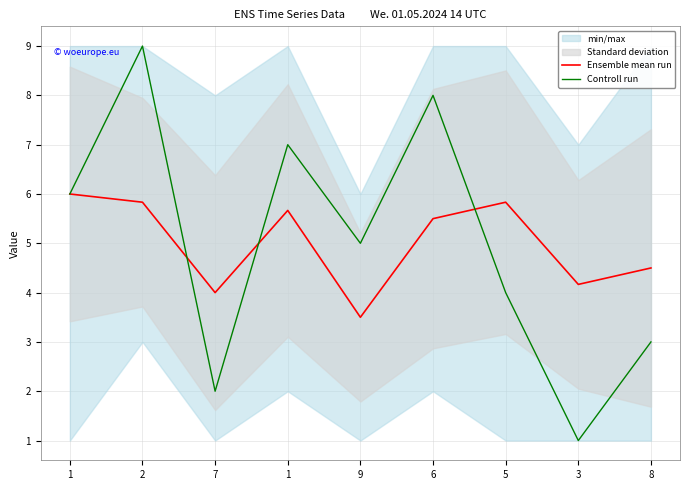

True or false: Ensemble mean run and Controll run intersect in this chart.

True